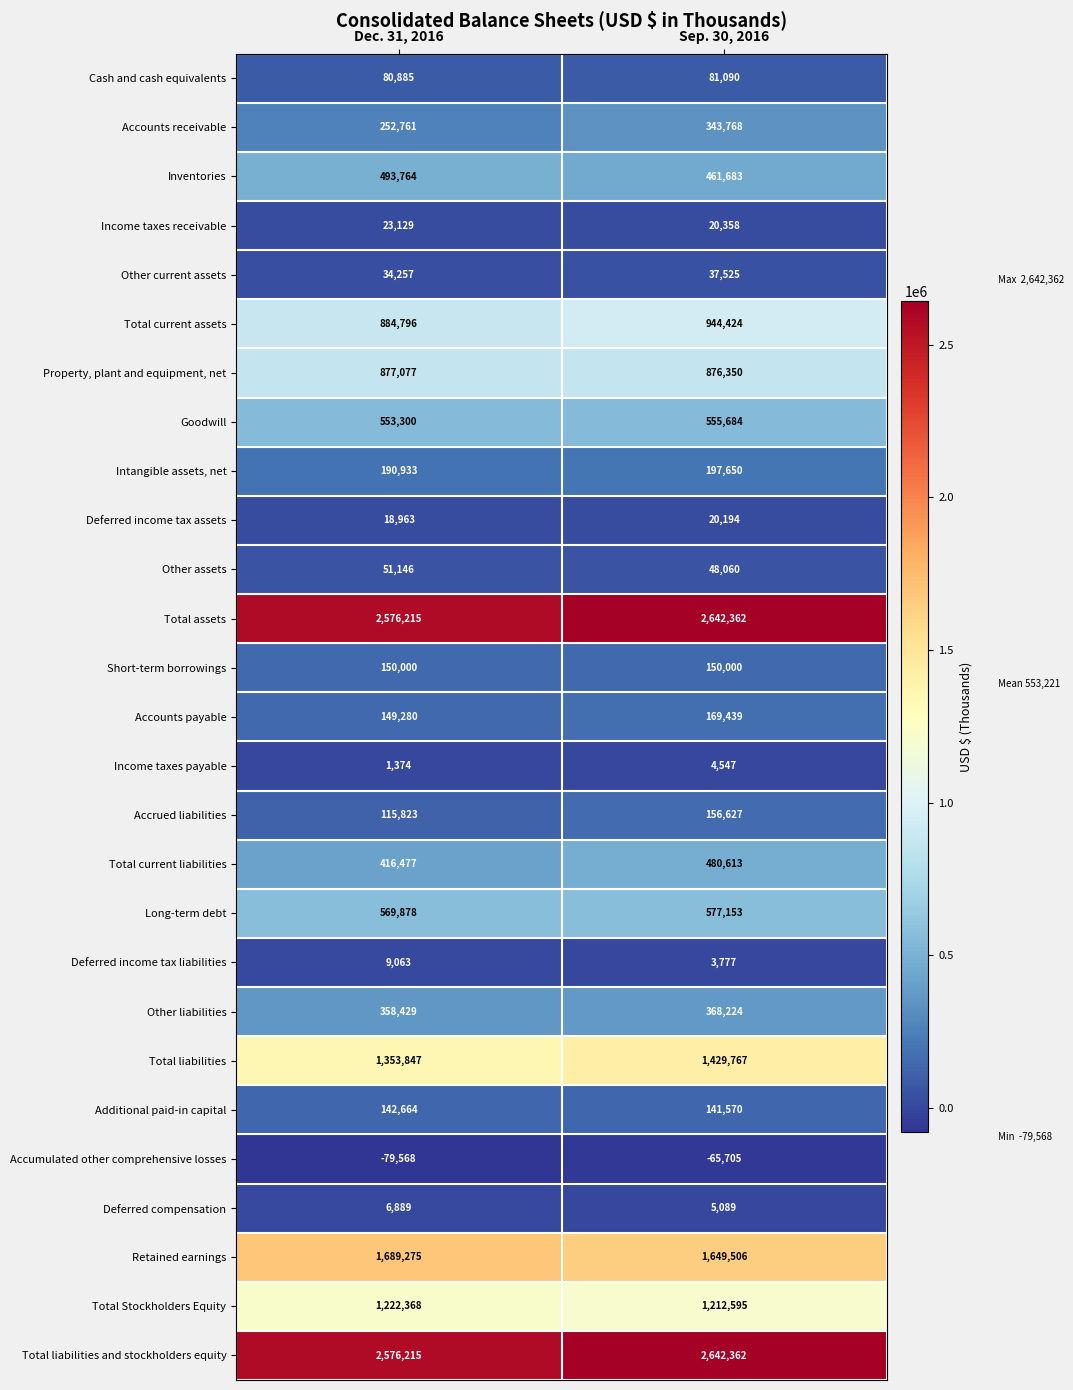

What is the total value across all series at Dec. 31, 2016?

14719240